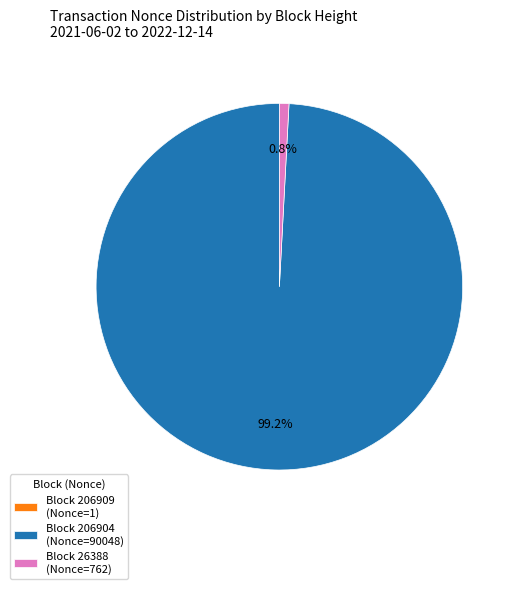

Which category accounts for the majority?

Block 206904 (Nonce=90048)